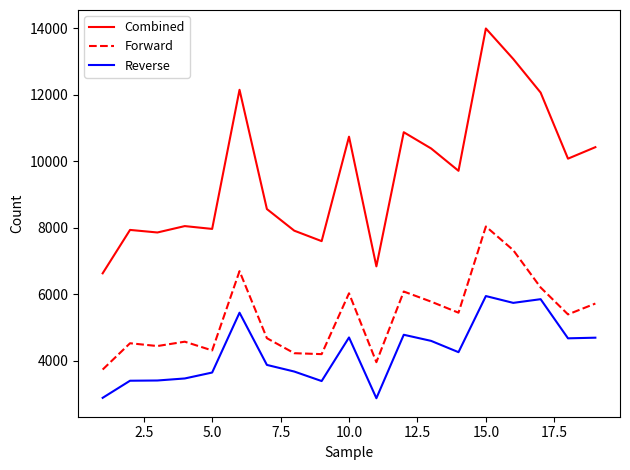

What is the difference between the maximum and minimum values in the Combined series?

7356